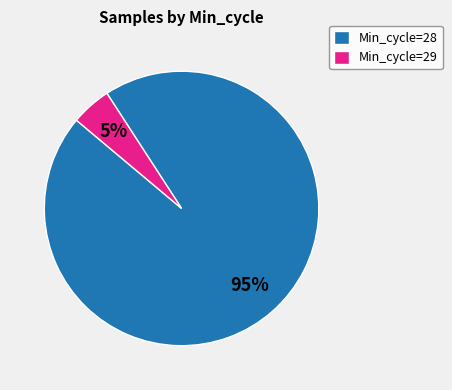

Combined, do Min_cycle=29 and Min_cycle=28 account for over 50%?

Yes